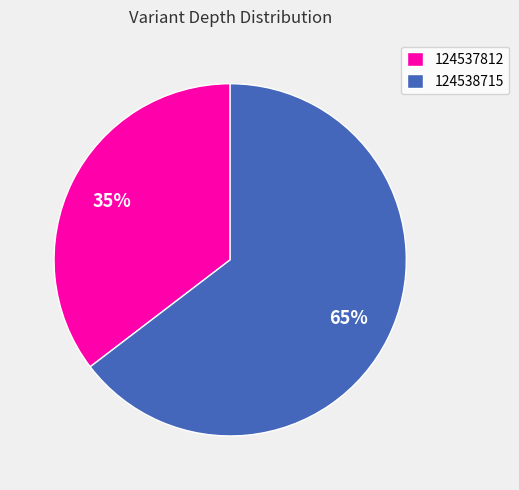

The 124537812 slice represents 35% of the pie. True or false?

True